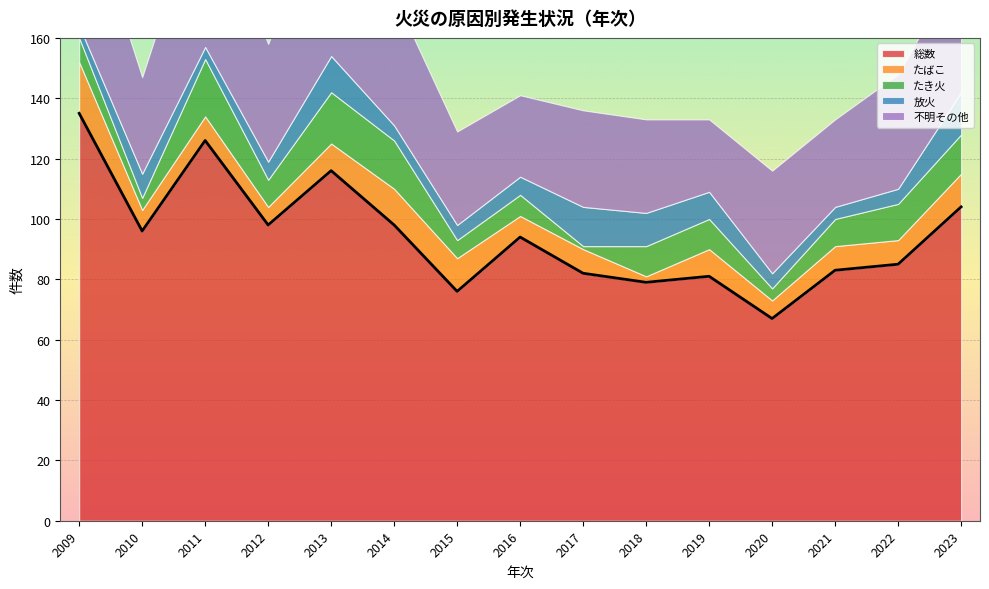

True or false: 総数 and 放火 intersect in this chart.

False